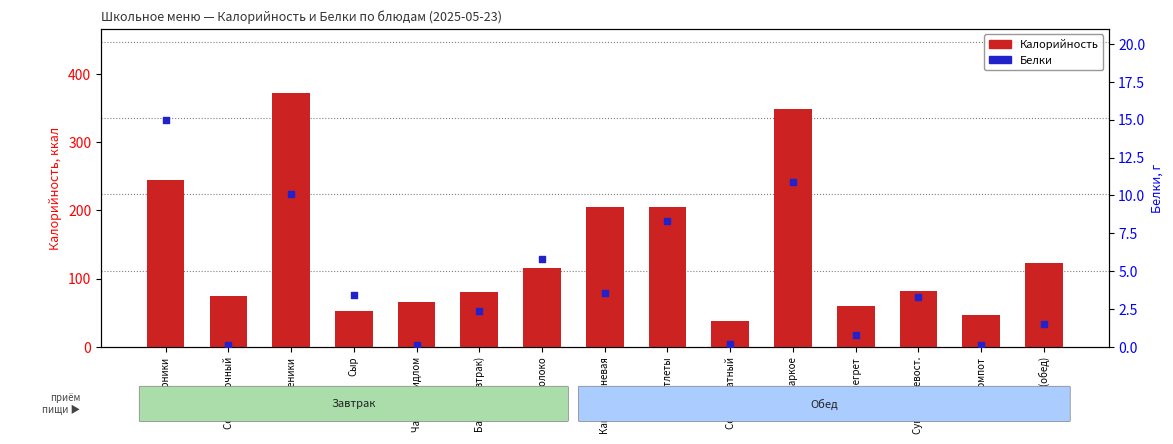

Which series has the largest total across all categories?

Калорийность